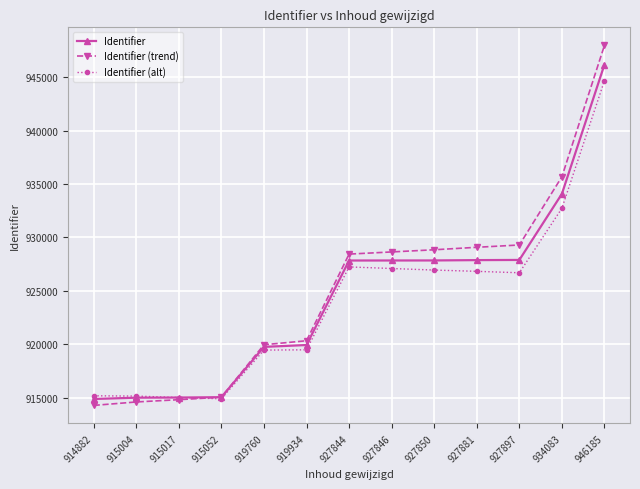

Rank the series by their maximum value, from lowest to highest.

Identifier (alt), Identifier, Identifier (trend)